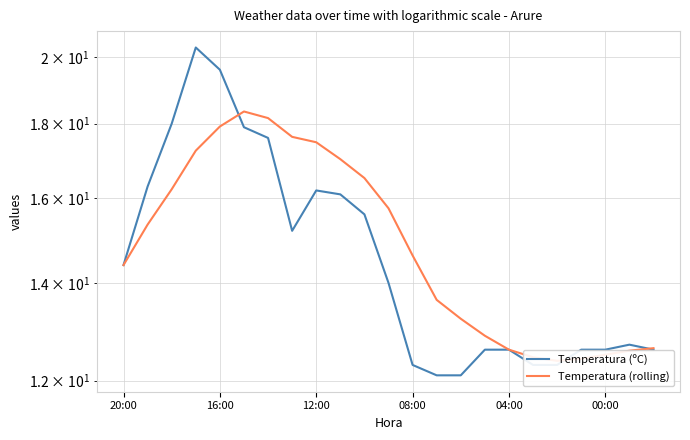

What is the value of the Temperatura (ºC) point at the 22nd from the left?

12.7